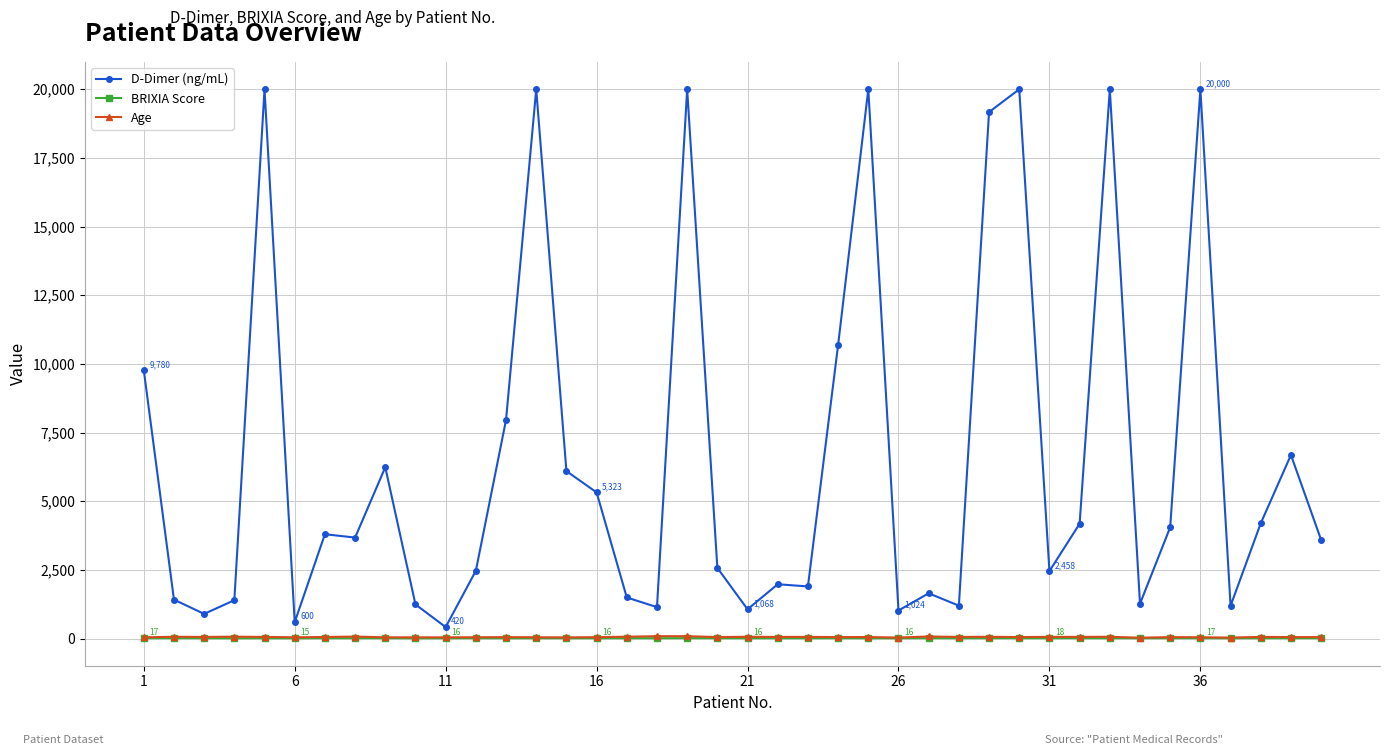

True or false: D-Dimer (ng/mL) and Age cross at least once.

False